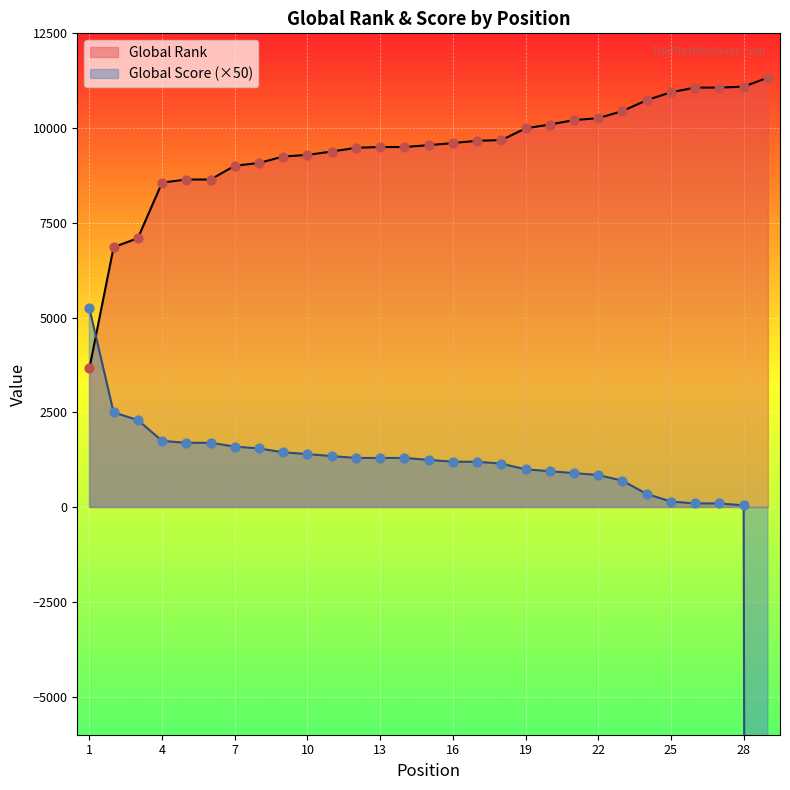

Which series reaches the minimum Y coordinate?

Global Score